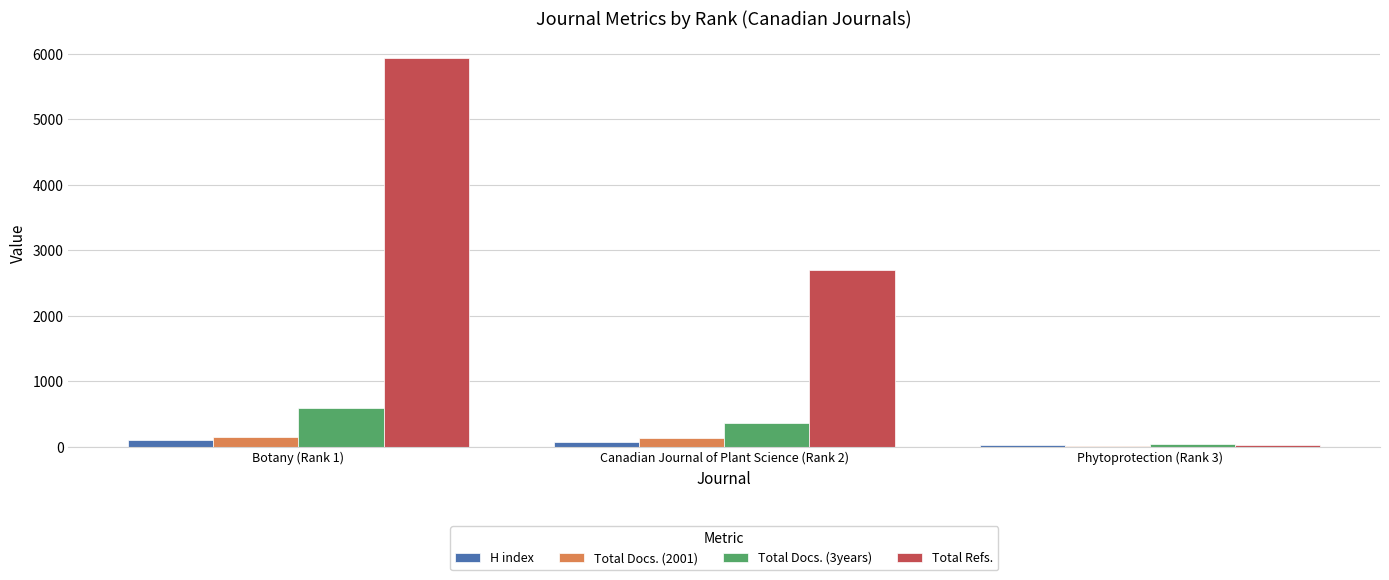

At which category is the sum across all series the highest?

Botany (Rank 1)